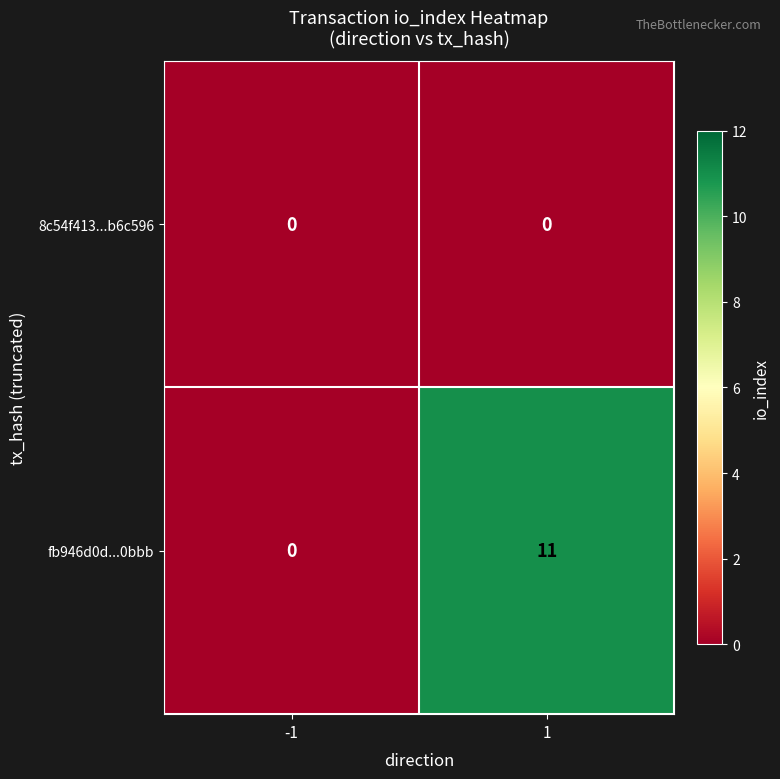

Rank the series at 1 from highest to lowest value.

fb946d0d...0bbb, 8c54f413...b6c596